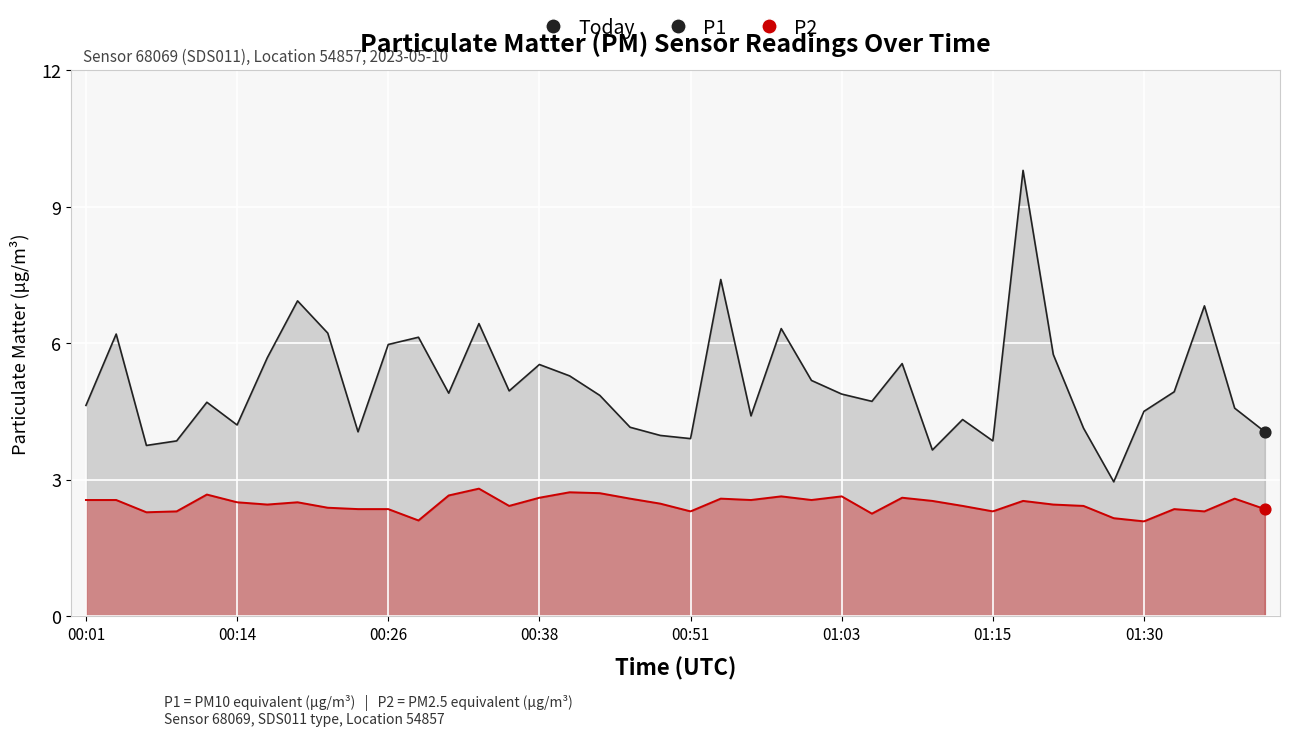

Is the value of P2 at 18 greater than the value of P1 at 11?

No